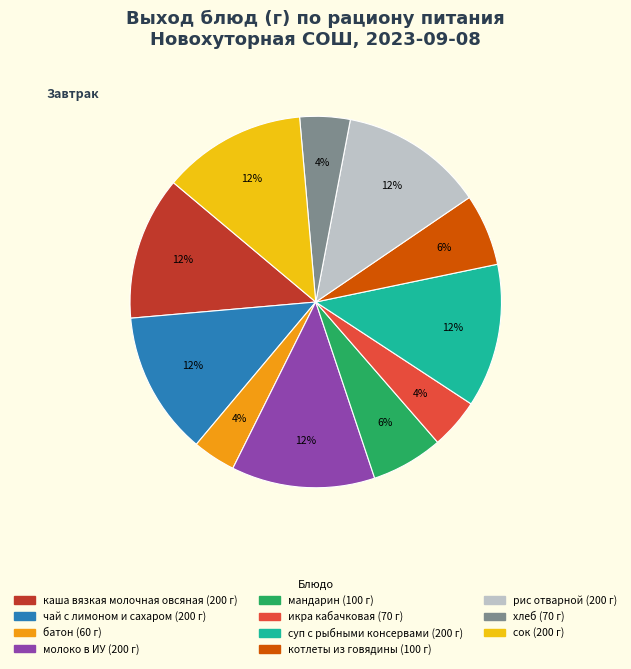

Which has a higher value, чай с лимоном и сахаром or икра кабачковая?

чай с лимоном и сахаром